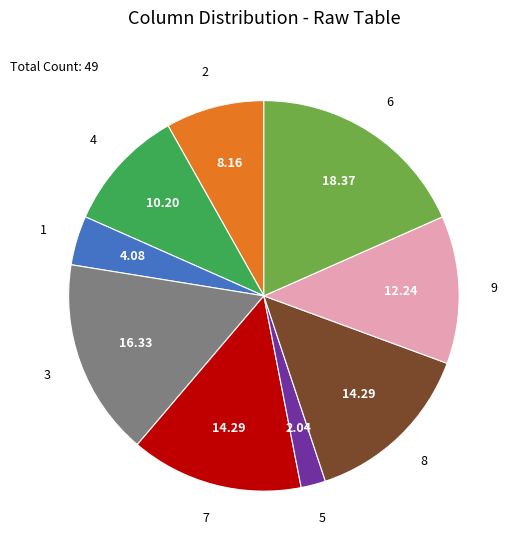

Combined, do 4 and 9 account for over 50%?

No